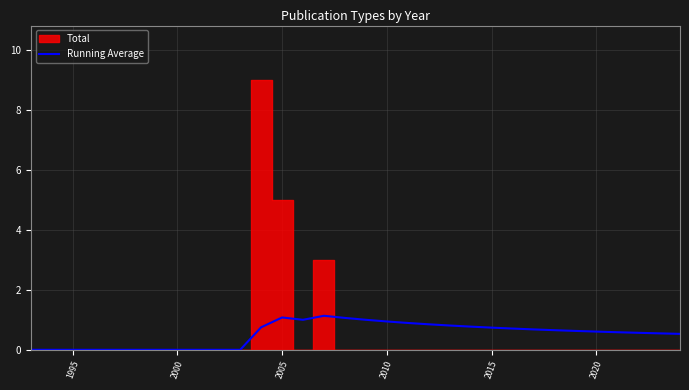

What is the maximum value for Running Average?

1.1